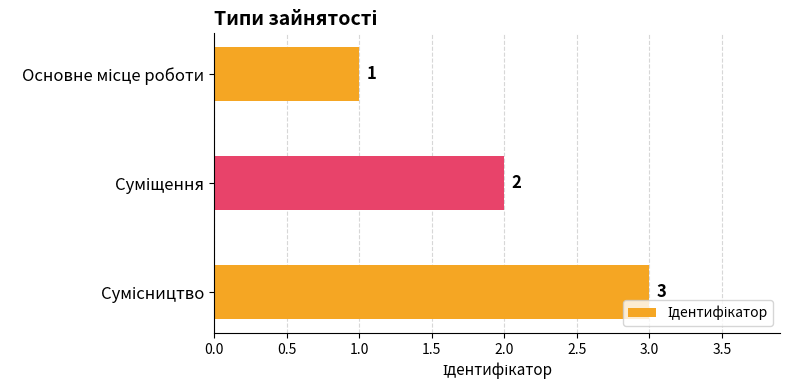

What is the value of the 1st bar from the top?

1